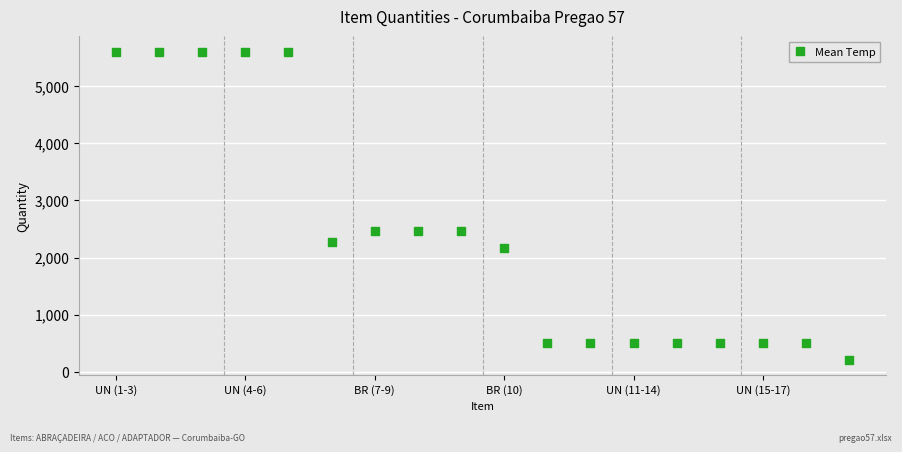

What is the range of Y values (max minus min)?

5390